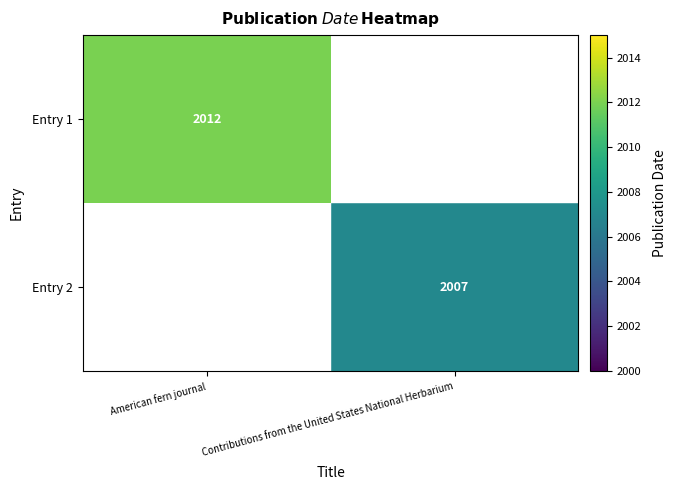

True or false: Entry 2 has a value of 2914 at Contributions from the United States National Herbarium.

False